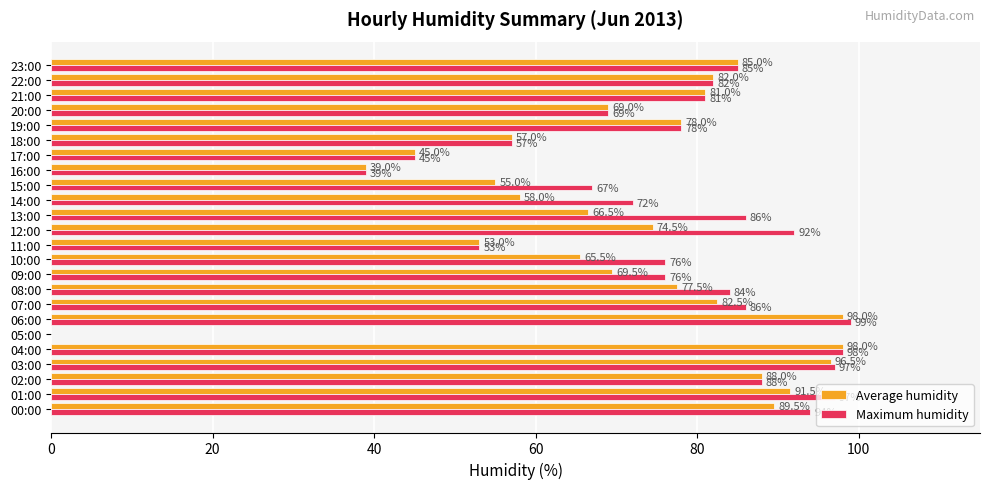

Which series changed the most between 03:00 and 15:00?

Average humidity